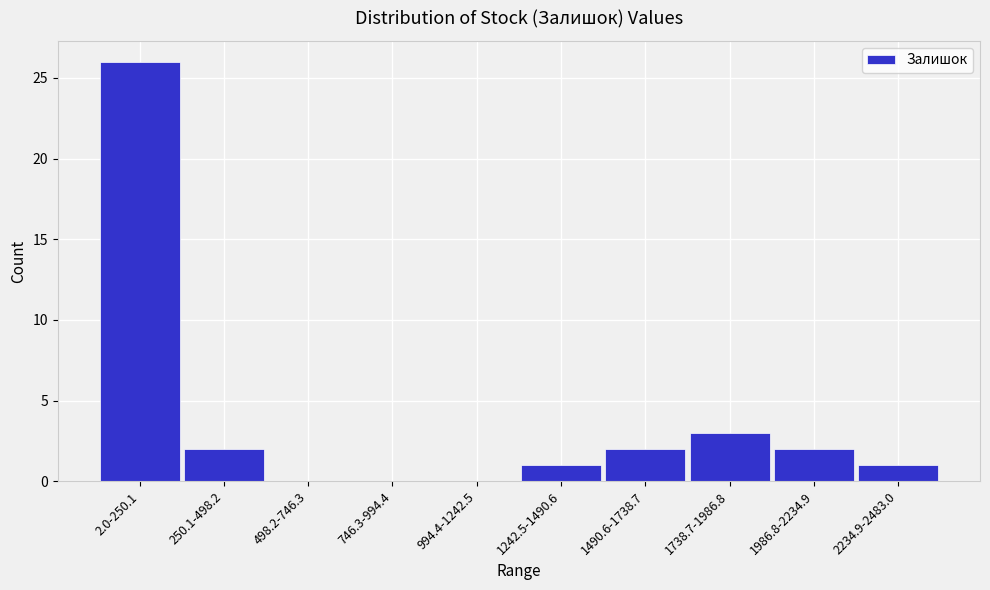

Reading left to right, what are all the values shown in this chart?

2.0-250.1=26	250.1-498.2=2	498.2-746.3=0	746.3-994.4=0	994.4-1242.5=0	1242.5-1490.6=1	1490.6-1738.7=2	1738.7-1986.8=3	1986.8-2234.9=2	2234.9-2483.0=1